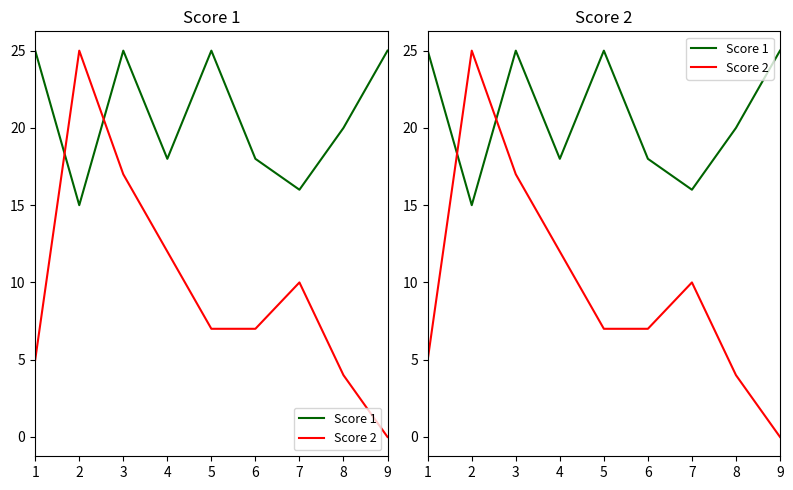

Reading left to right, transcribe all the data shown in this chart.

Score 1: 25	15	25	18	25	18	16	20	25
Score 2: 5	25	17	12	7	7	10	4	0